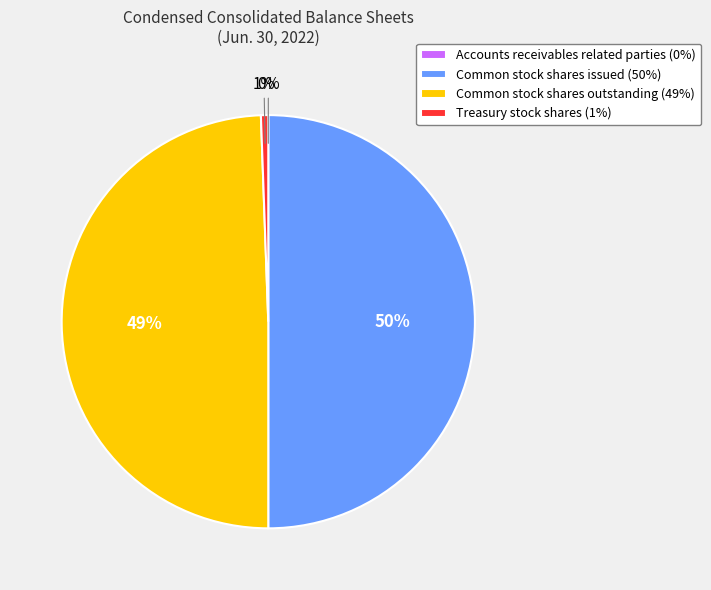

To the nearest percent, what percentage of the pie is Common stock shares outstanding (49%)?

49%